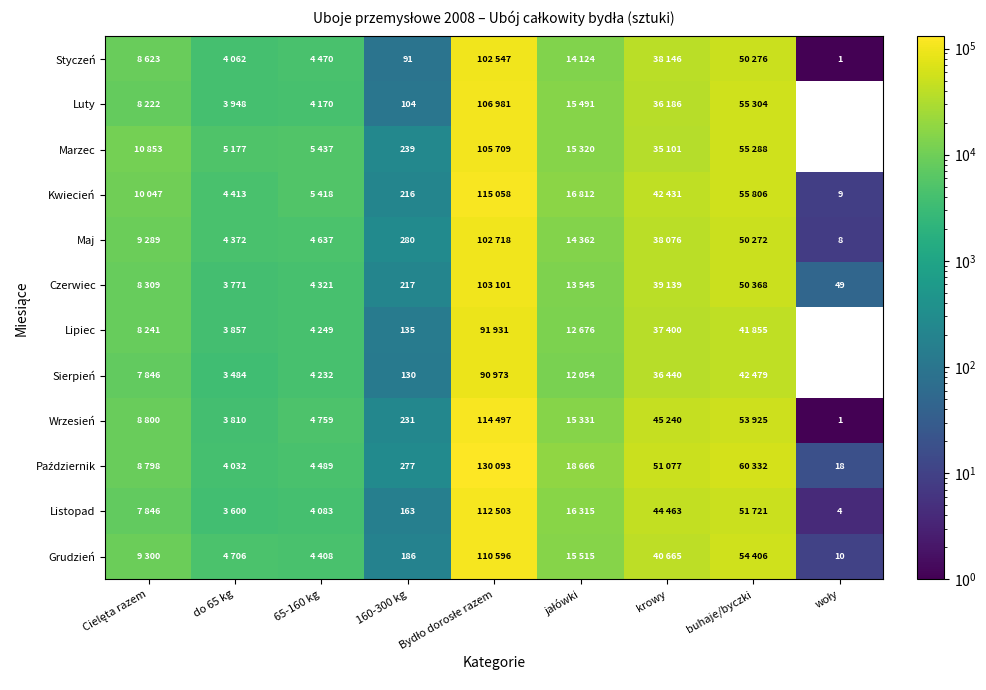

Which category has the highest value in the Marzec series?

Bydło dorosłe razem